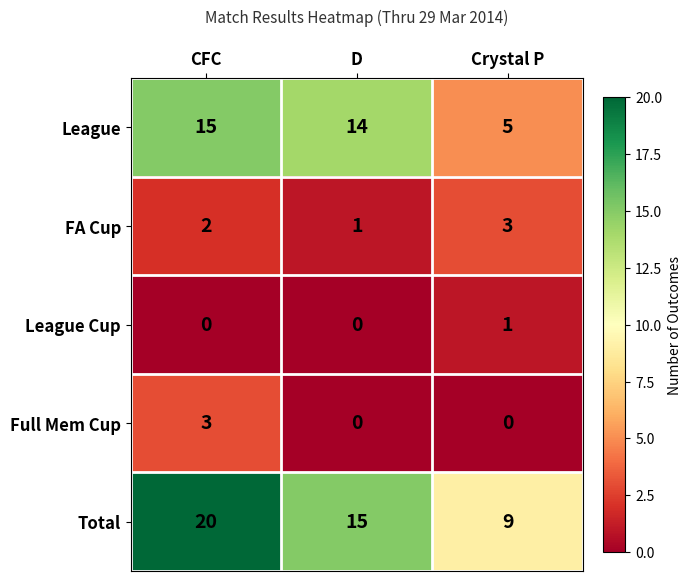

Reading left to right, extract all data points from this chart.

League: CFC=15	D=14	Crystal P=5
FA Cup: CFC=2	D=1	Crystal P=3
League Cup: CFC=0	D=0	Crystal P=1
Full Mem Cup: CFC=3	D=0	Crystal P=0
Total: CFC=20	D=15	Crystal P=9